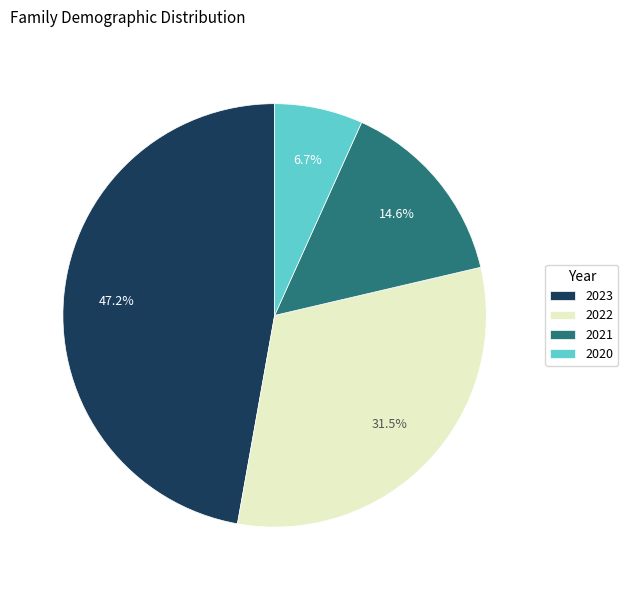

Is the sum of 2021 and 2020 greater than half?

No